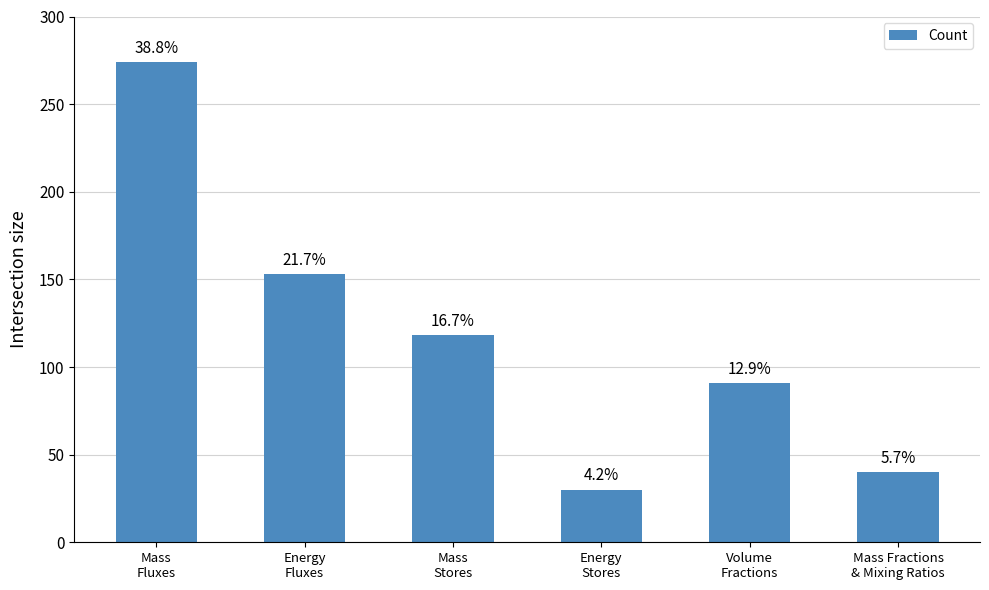

What is the change in value from Mass
Fluxes to Mass
Stores?

-156